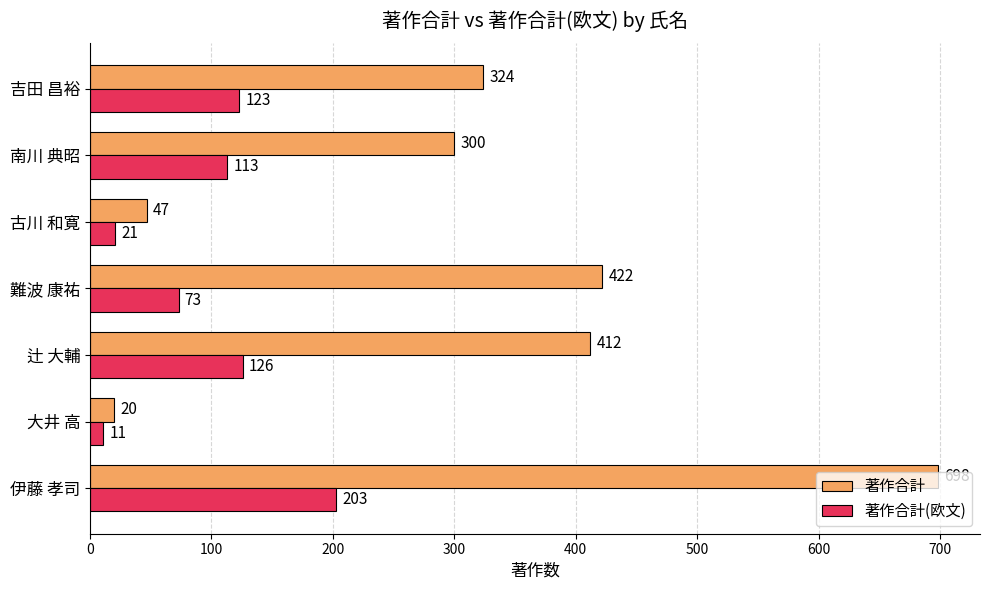

Which category has the lowest value in the 著作合計 series?

大井 高